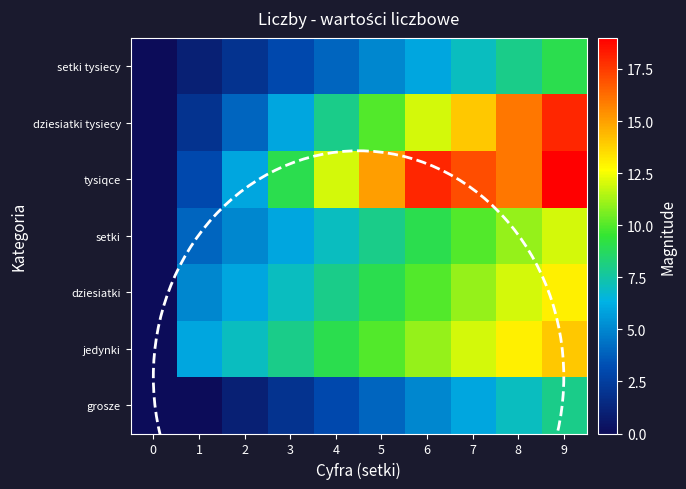

What is the spread (max minus min) of values at 8?

9